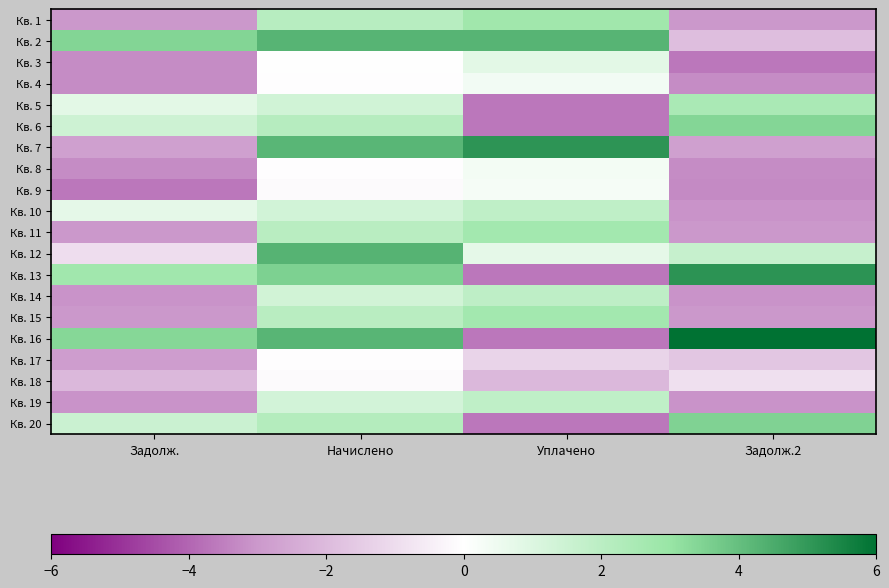

At how many categories does at least one series exceed -2?

4